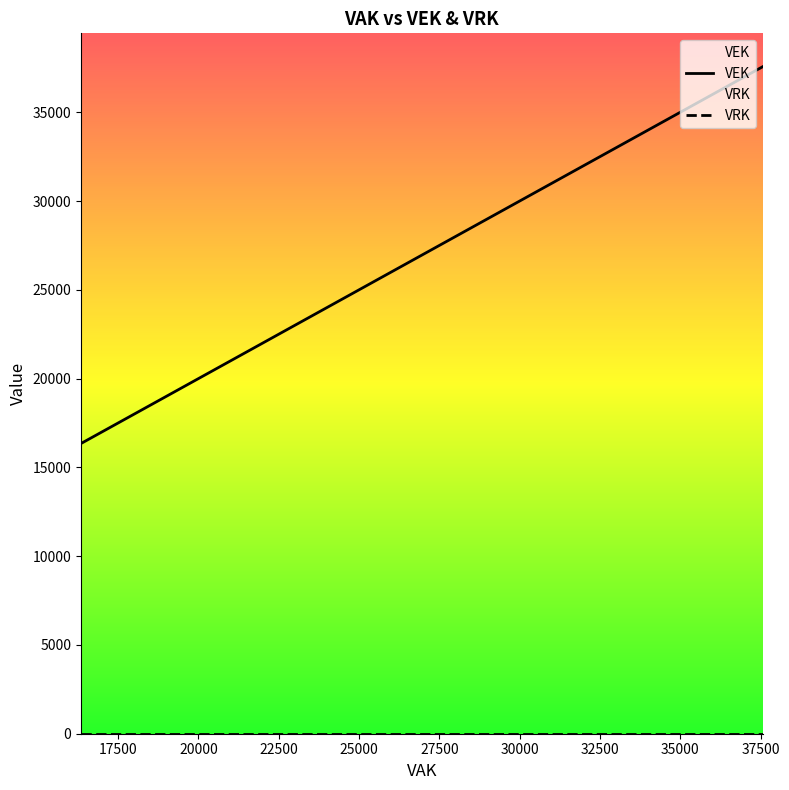

Is it true that VEK equals 11144 at 16699?

False